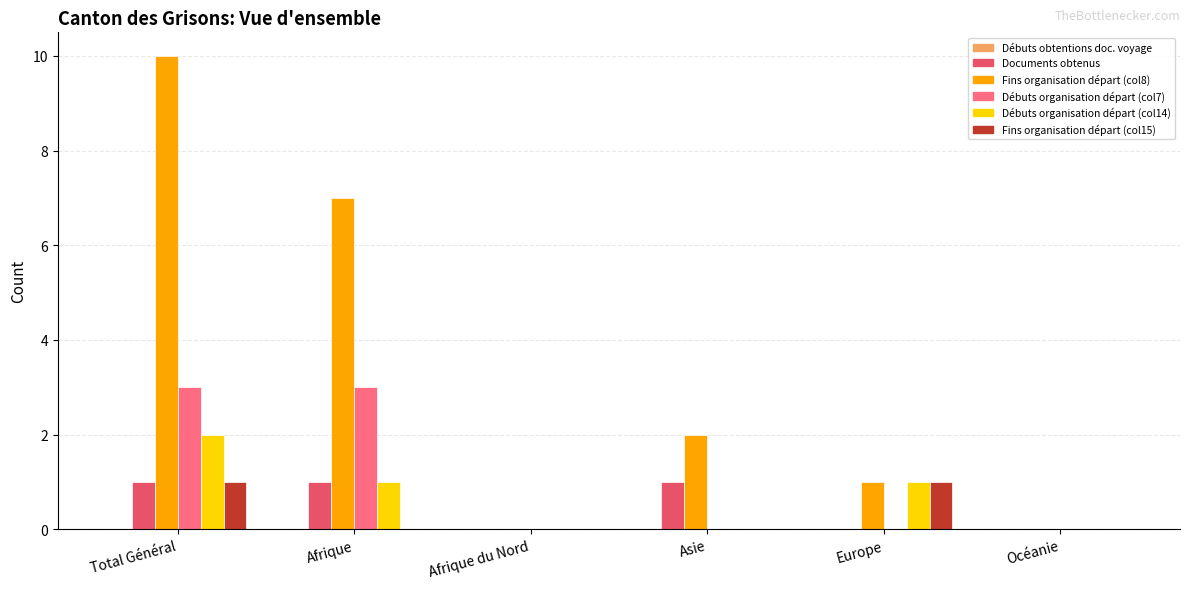

Which label corresponds to the largest value in the chart?

Total Général